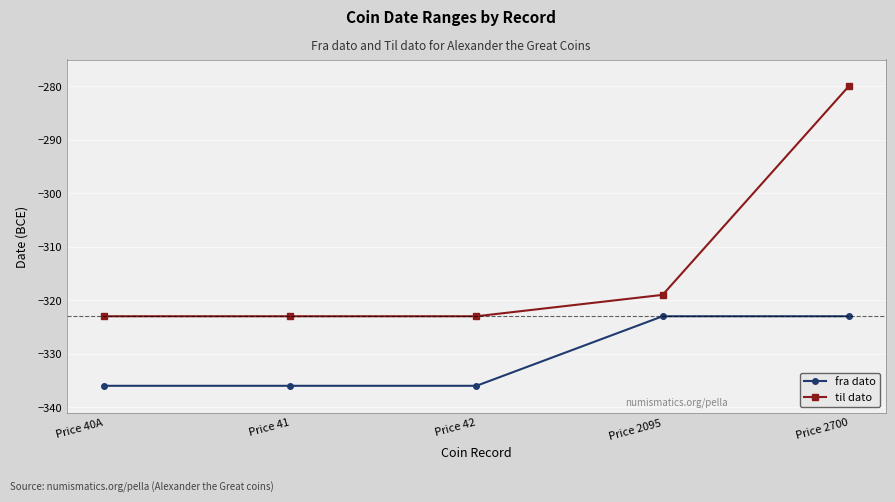

What is the maximum value for til dato?

-280